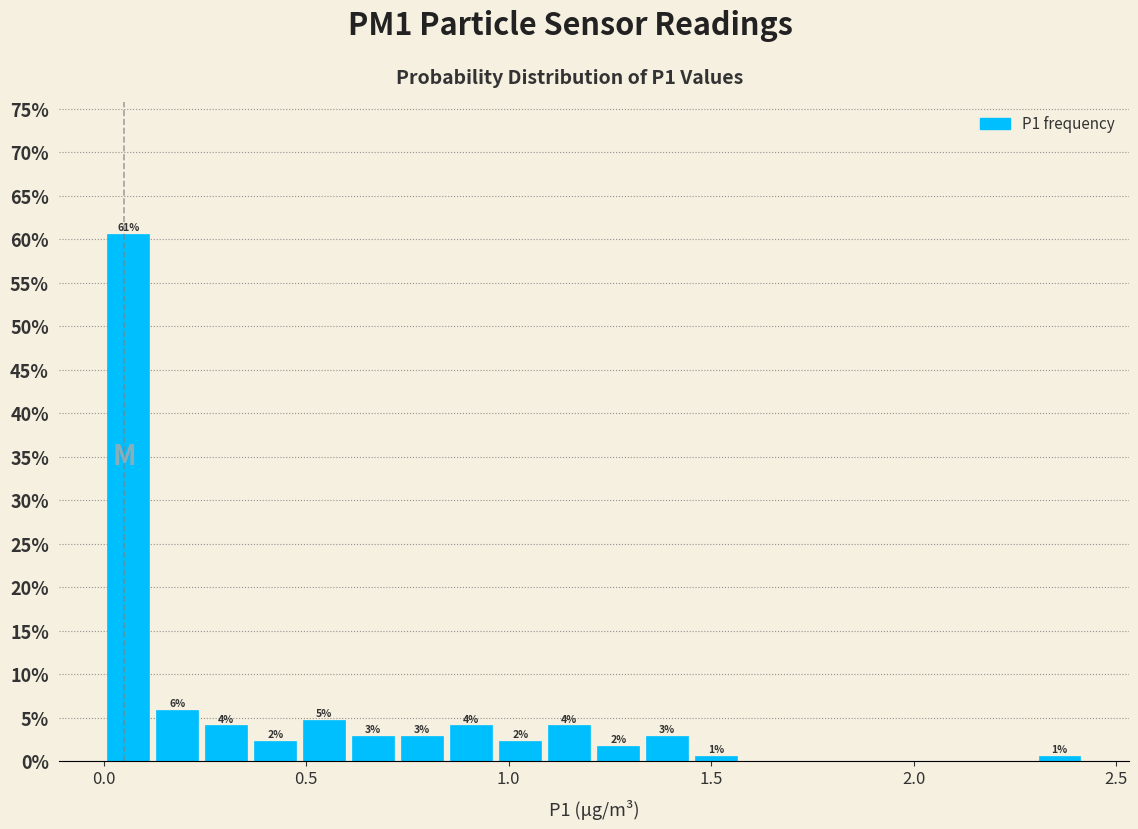

Around what value on the x-axis is the tallest bar? Give the approximate position of its centre, as read against the axis.

0.05